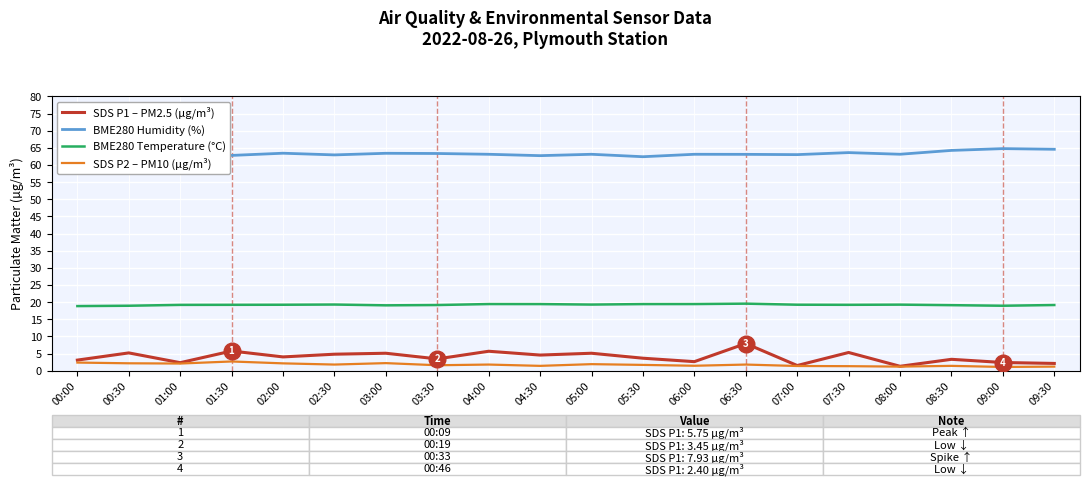

Is the value of SDS P2 – PM10 (µg/m³) at 03:00 greater than the value of BME280 Temperature (°C) at 00:30?

No